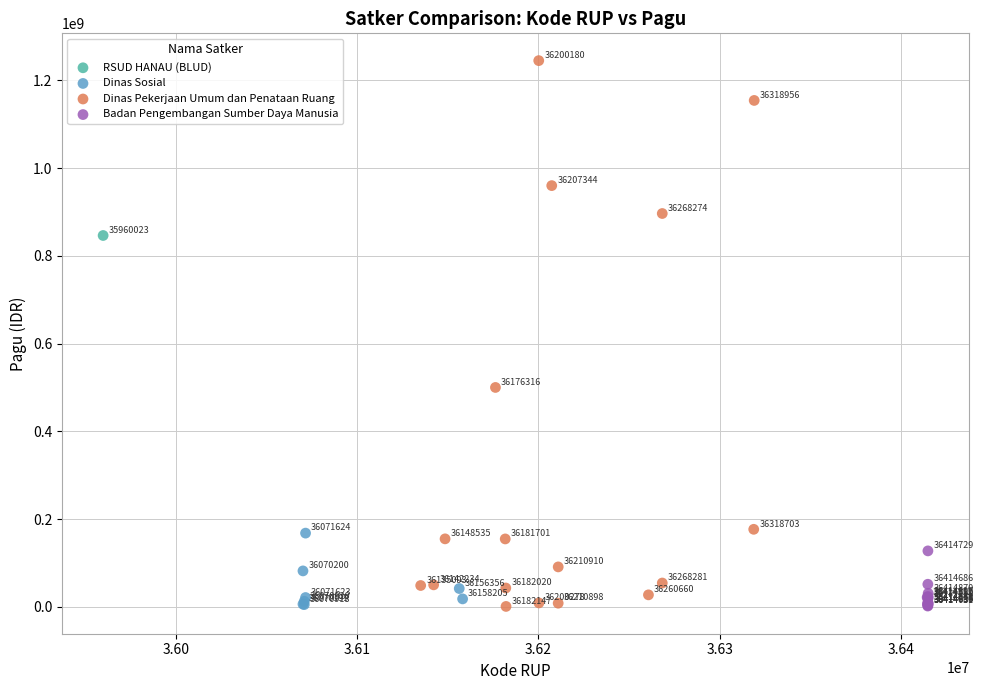

What are all the series names shown in the legend?

RSUD HANAU (BLUD), Dinas Sosial, Dinas Pekerjaan Umum dan Penataan Ruang, Badan Pengembangan Sumber Daya Manusia